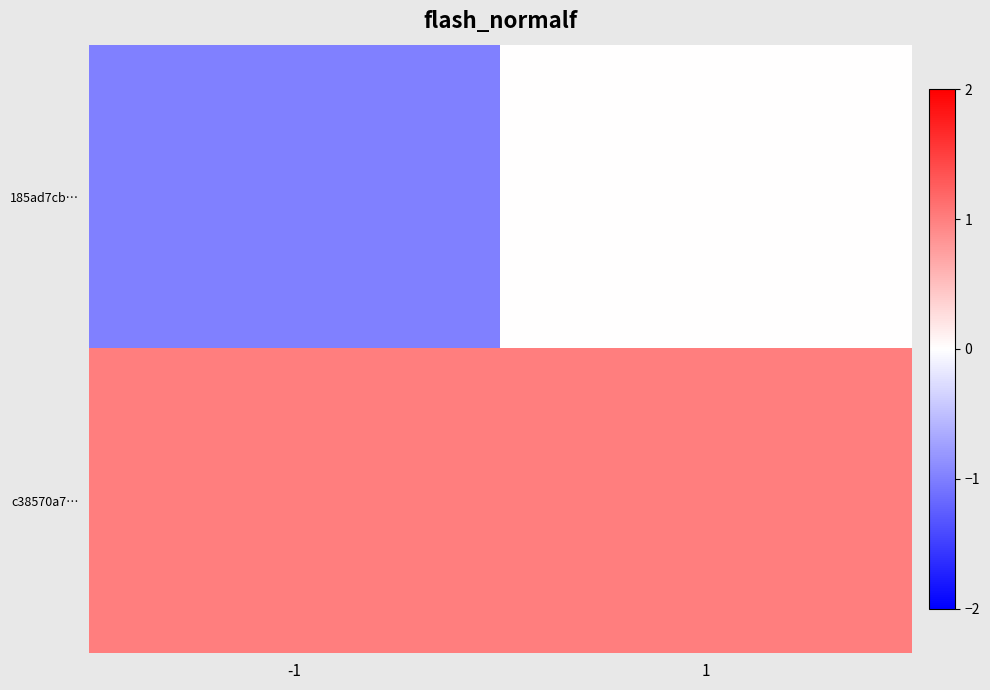

Reading right to left, what are all the values shown in this chart?

185ad7cb…: 1=0	-1=-1
c38570a7…: 1=1	-1=1